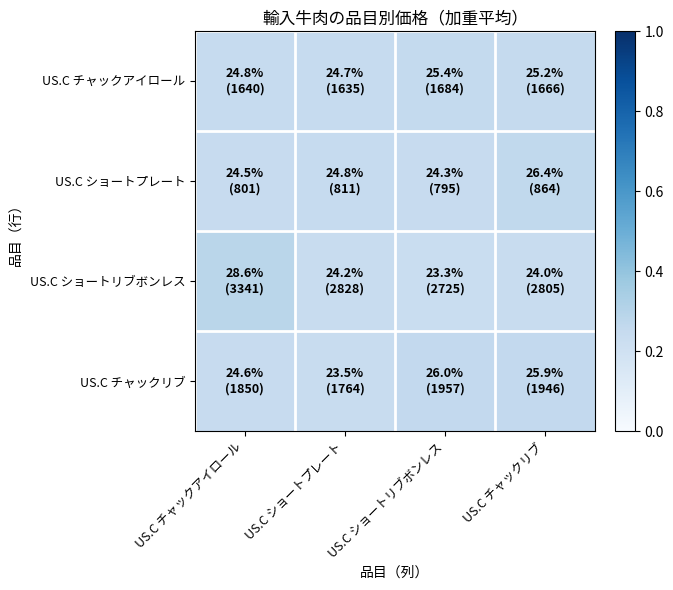

Reading left to right, what are all the values shown in this chart?

US.C チャックアイロール: US.C チャックアイロール=0.2	US.C ショートプレート=0.2	US.C ショートリブボンレス=0.3	US.C チャックリブ=0.3
US.C ショートプレート: US.C チャックアイロール=0.2	US.C ショートプレート=0.2	US.C ショートリブボンレス=0.2	US.C チャックリブ=0.3
US.C ショートリブボンレス: US.C チャックアイロール=0.3	US.C ショートプレート=0.2	US.C ショートリブボンレス=0.2	US.C チャックリブ=0.2
US.C チャックリブ: US.C チャックアイロール=0.2	US.C ショートプレート=0.2	US.C ショートリブボンレス=0.3	US.C チャックリブ=0.3